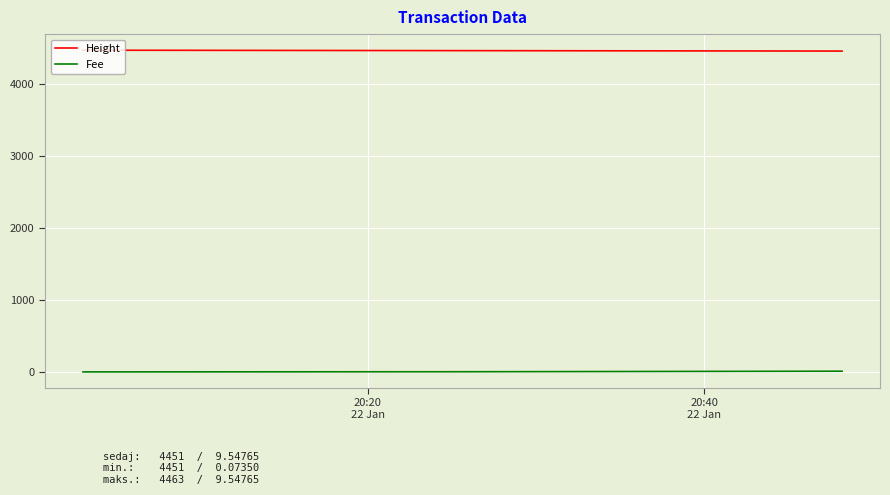

What is the maximum value shown in the chart?

4463.0